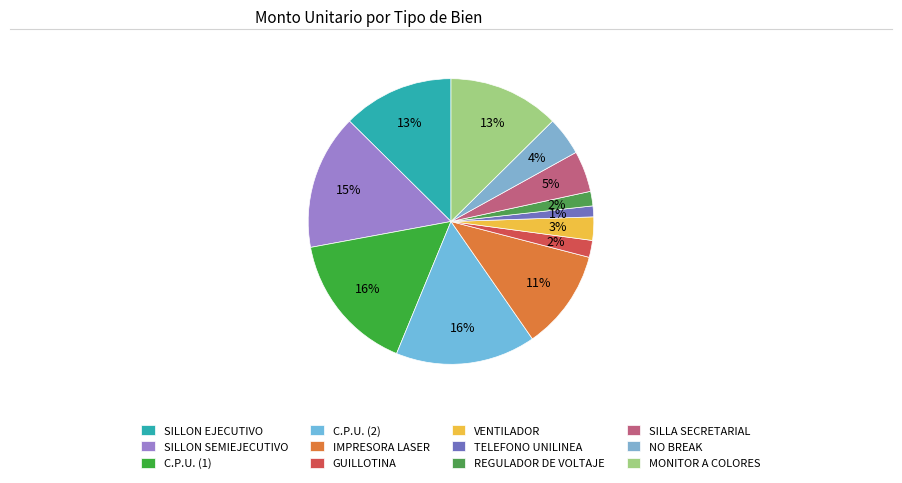

What percentage is the REGULADOR DE VOLTAJE slice, to the nearest percent?

2%